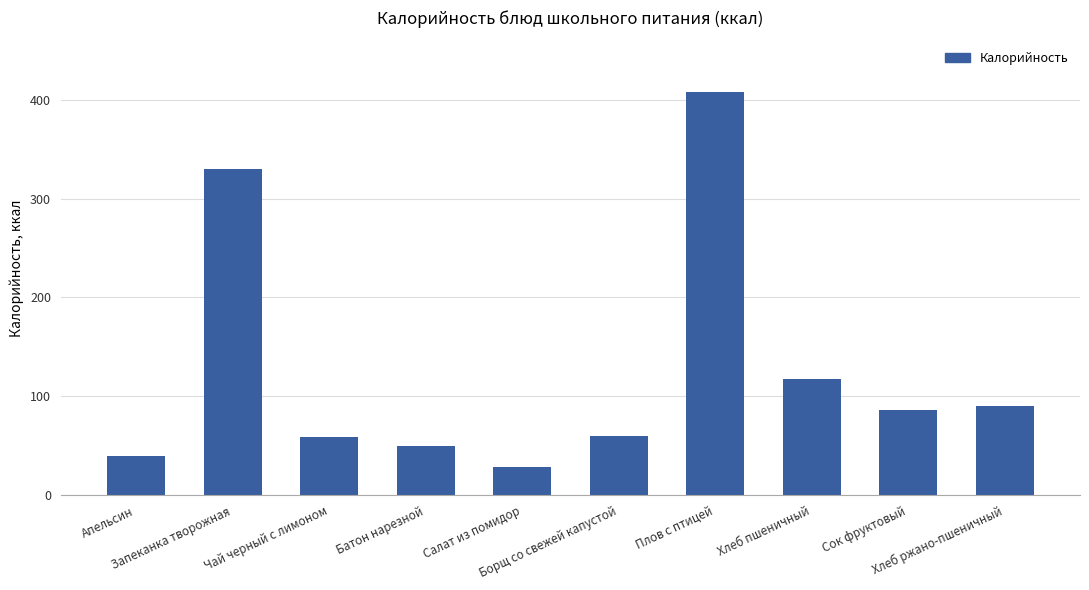

What is the maximum value shown in the chart?

407.6